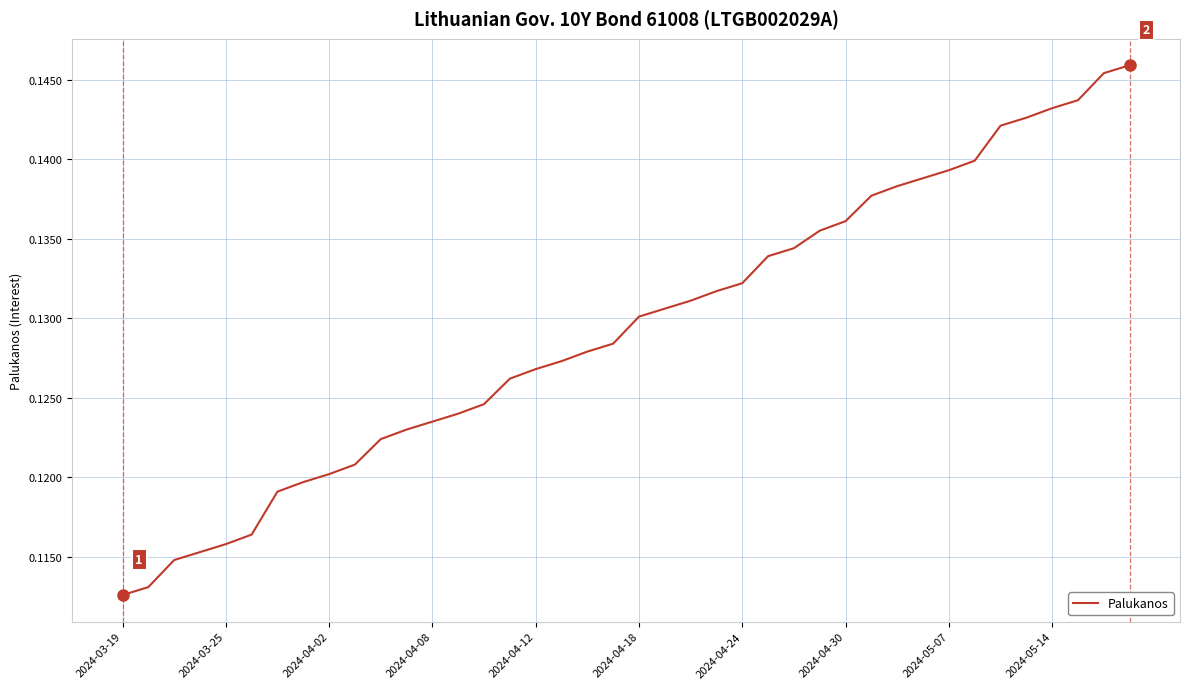

True or false: there are more than 1 points higher than both neighbors.

False